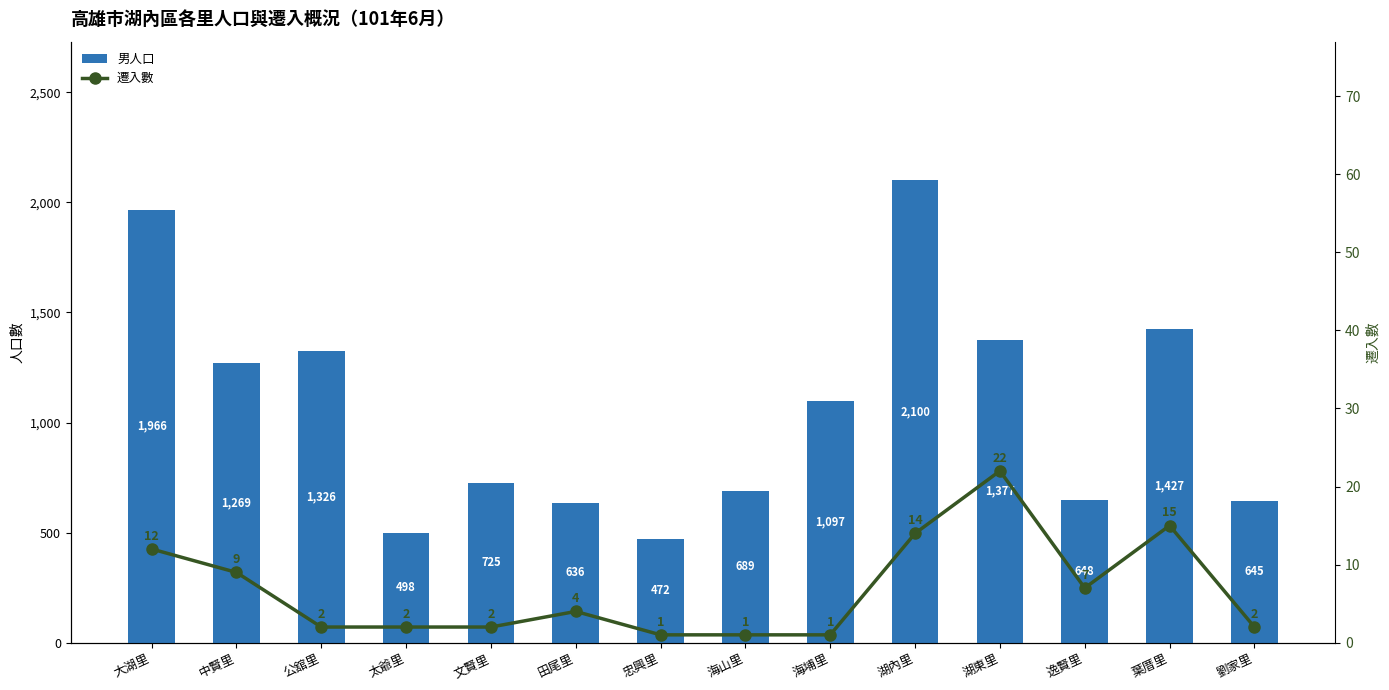

How many groups of bars are there?

14